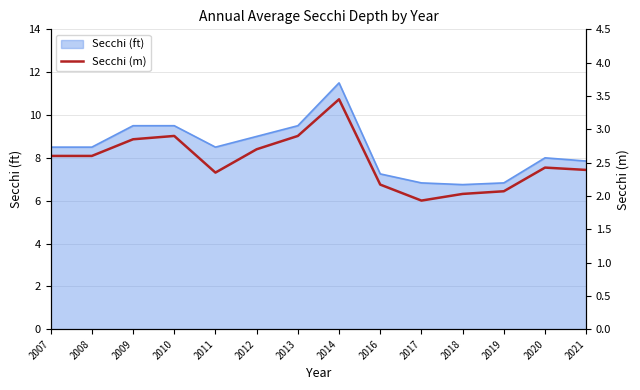

What is the sum of all values?

35.4